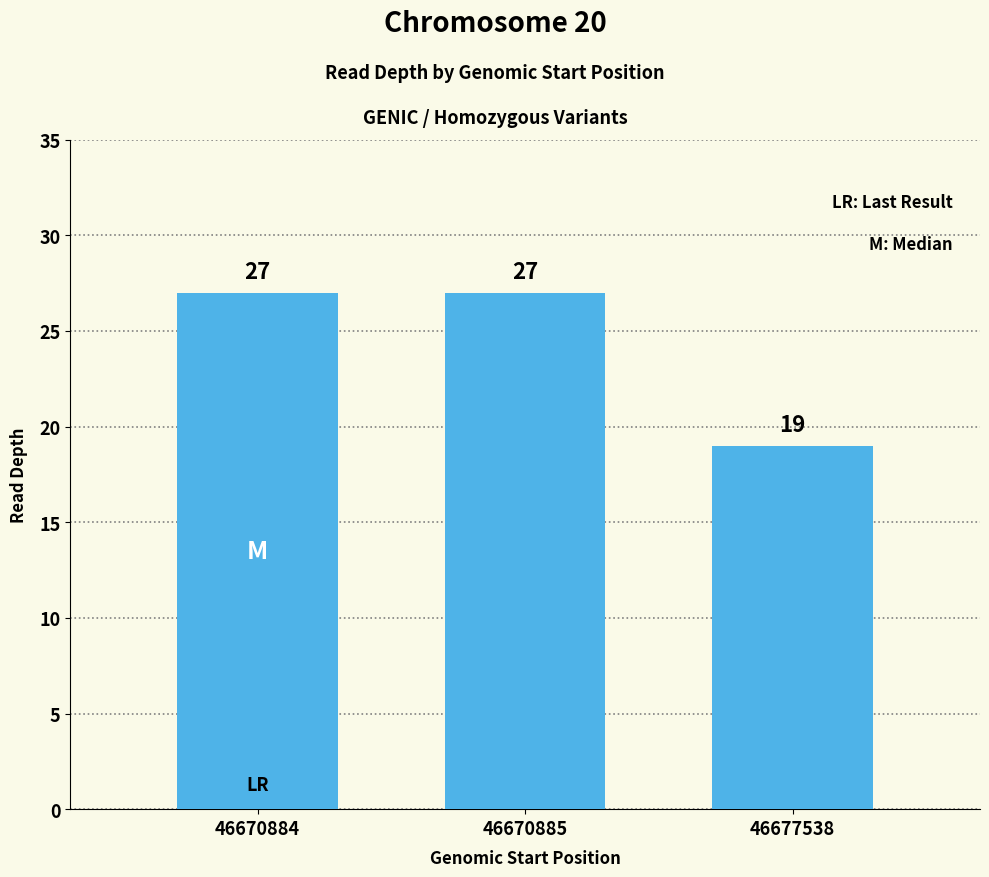

Between 46670884 and 46677538, which is larger?

46670884